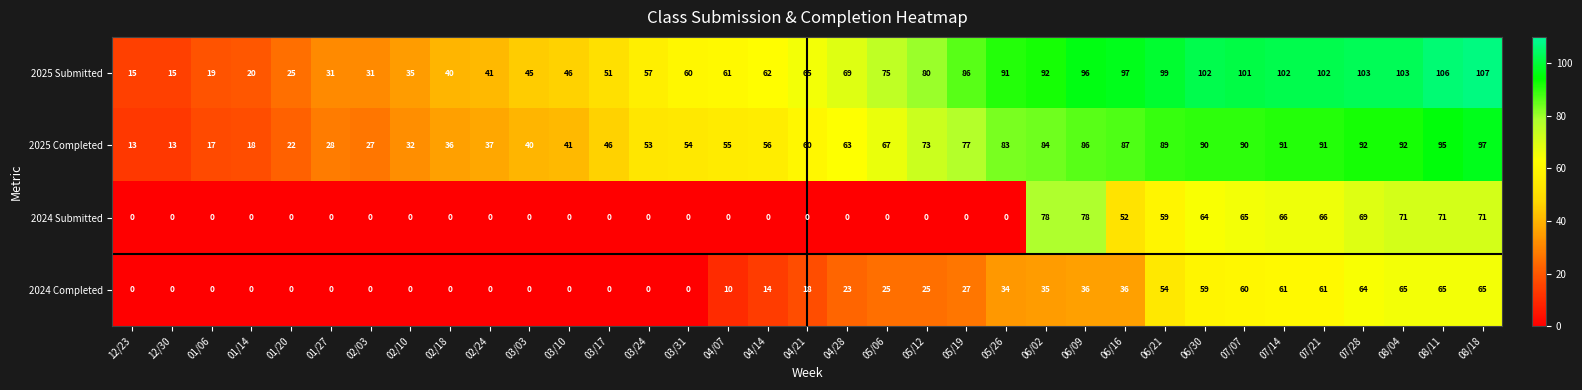

What is the average value of the 2025 Submitted series?

67